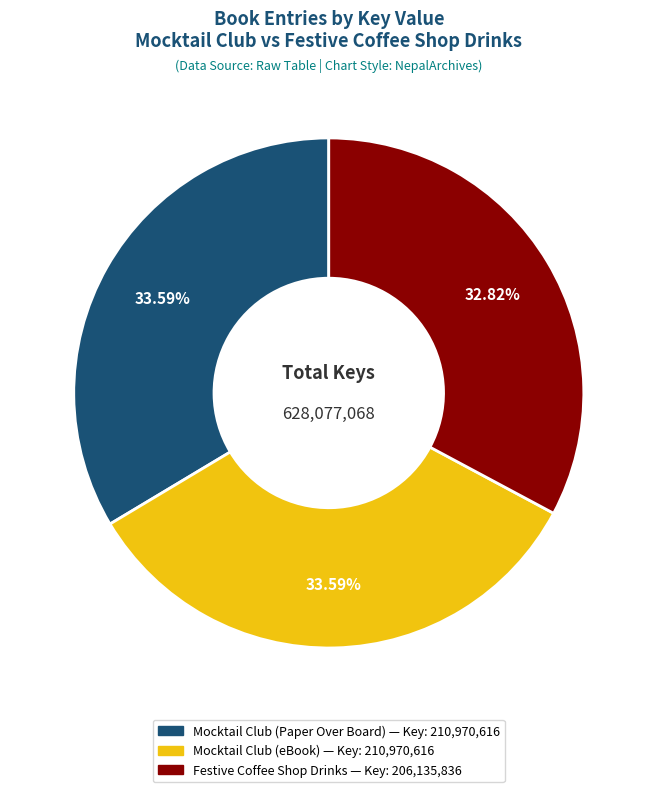

To the nearest percent, what is the difference between the Festive Coffee Shop Drinks and Mocktail Club (Paper Over Board) slice percentages?

1%